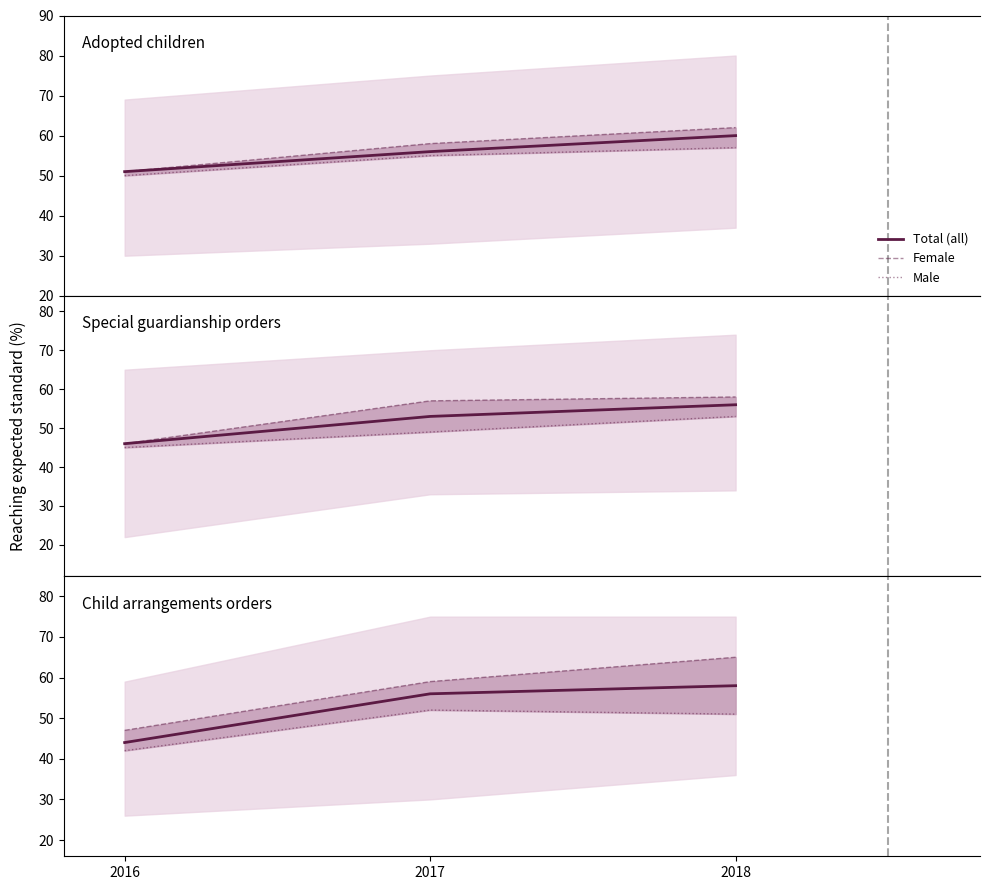

What is the approximate value of Male at 2016?

42